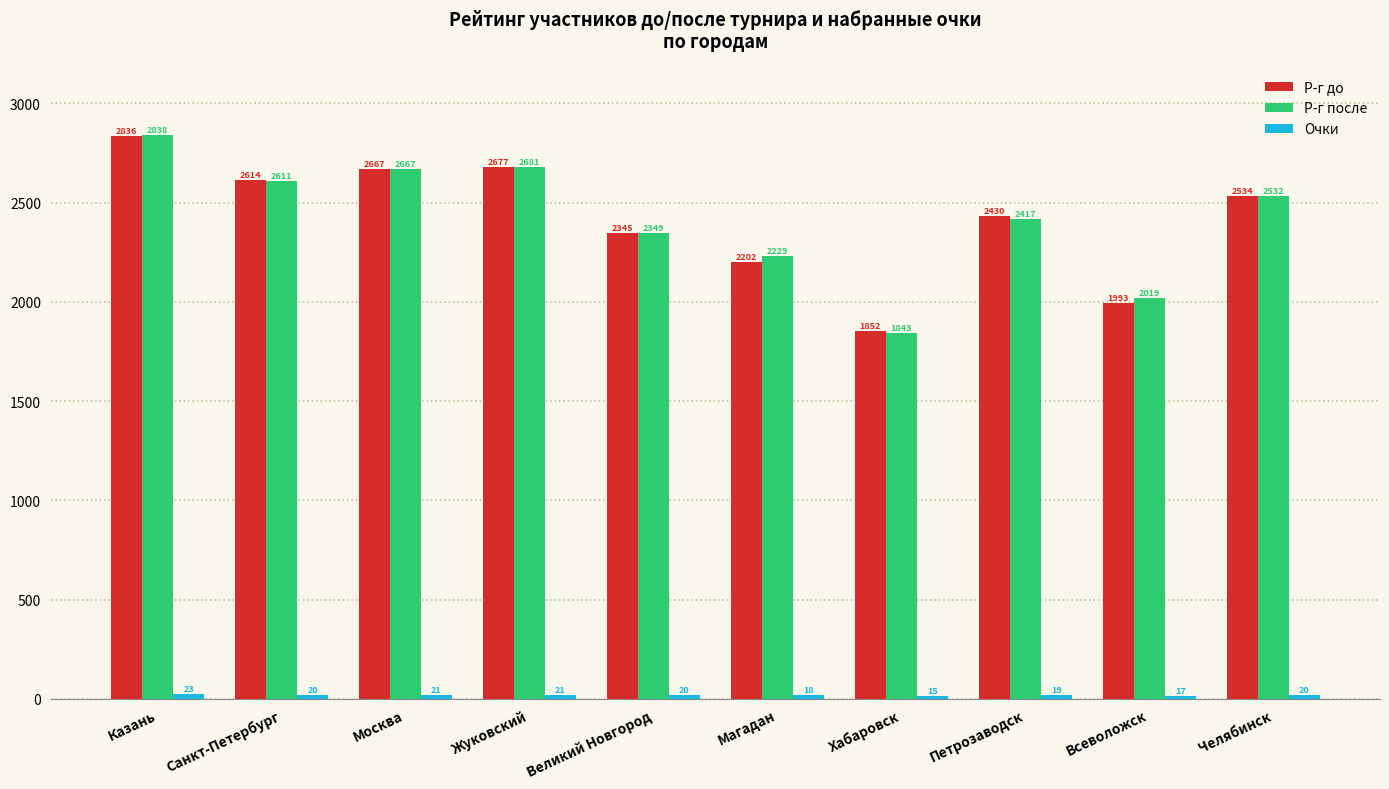

What is the difference between the maximum and minimum values in the Р-г до series?

984